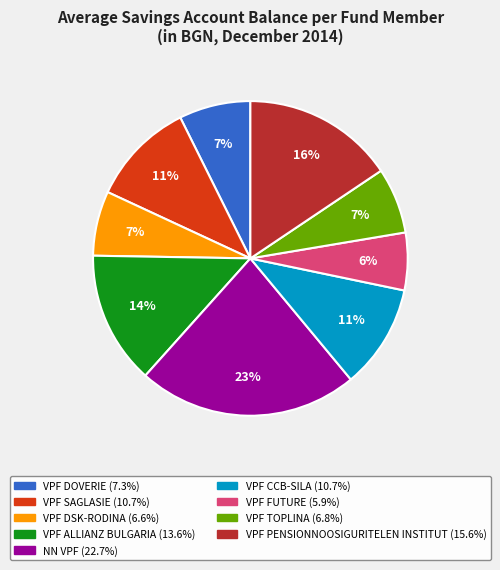

To the nearest percent, what is the average slice percentage?

11%